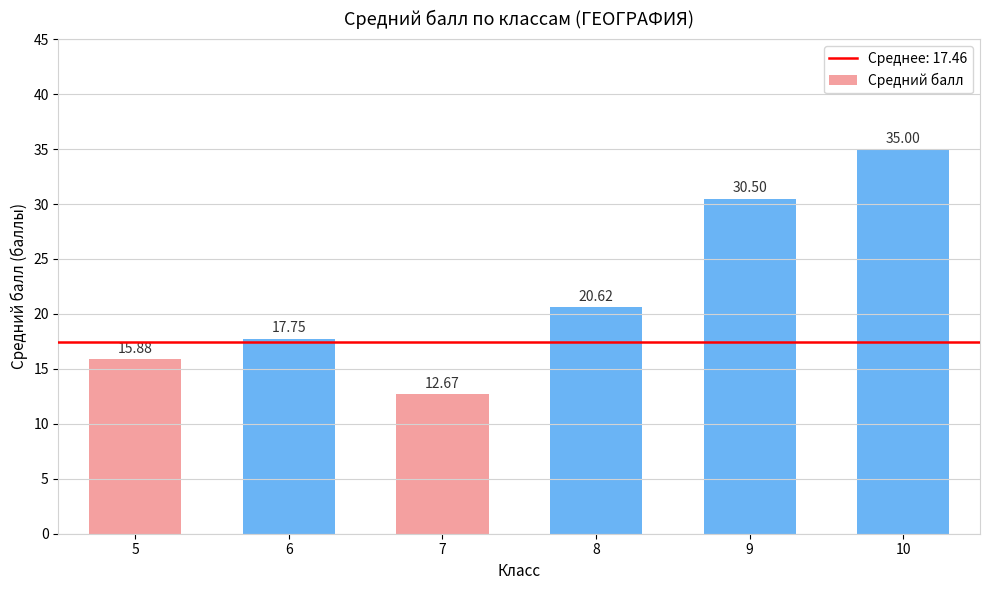

Rank the categories by value from lowest to highest.

7, 5, 6, 8, 9, 10